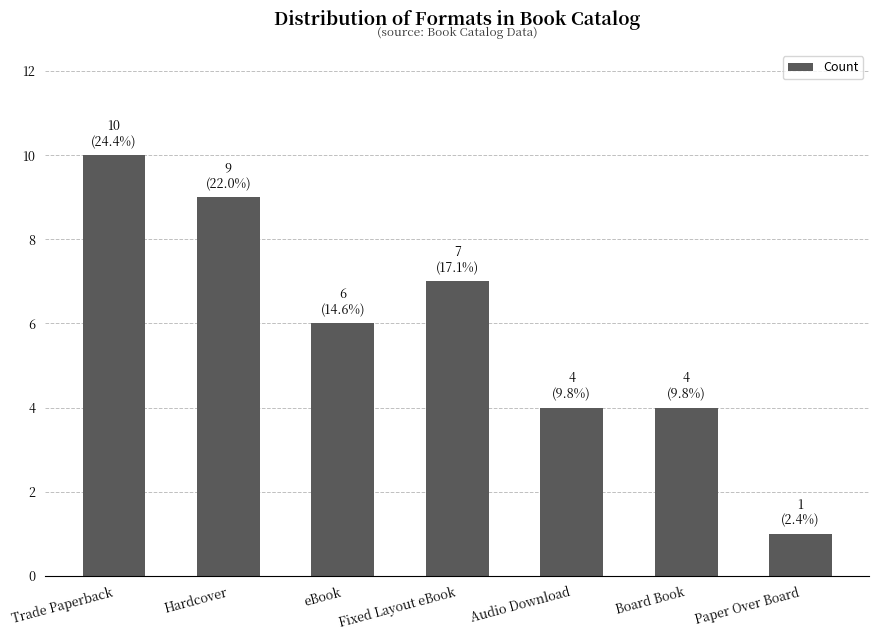

What is the sum of the values at Audio Download and Fixed Layout eBook?

11